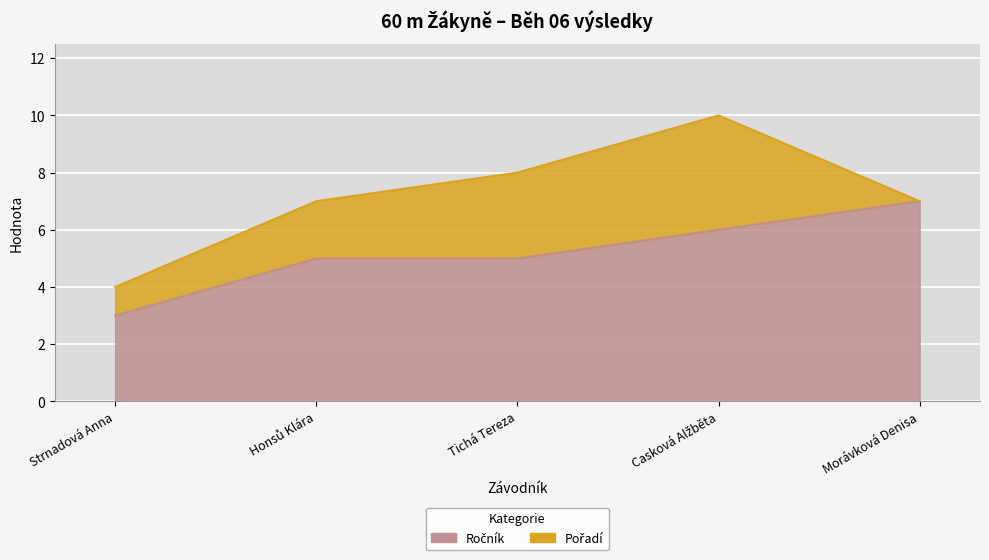

What is the value of the 4th point from the left?

6